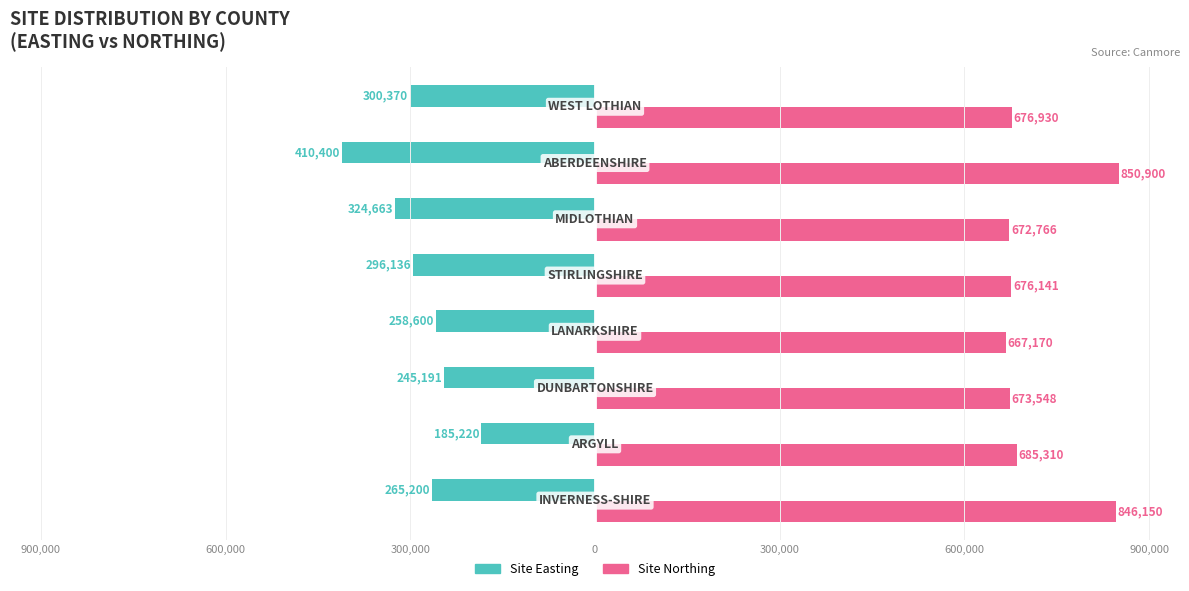

What are all the series names shown in the legend?

Site Easting, Site Northing